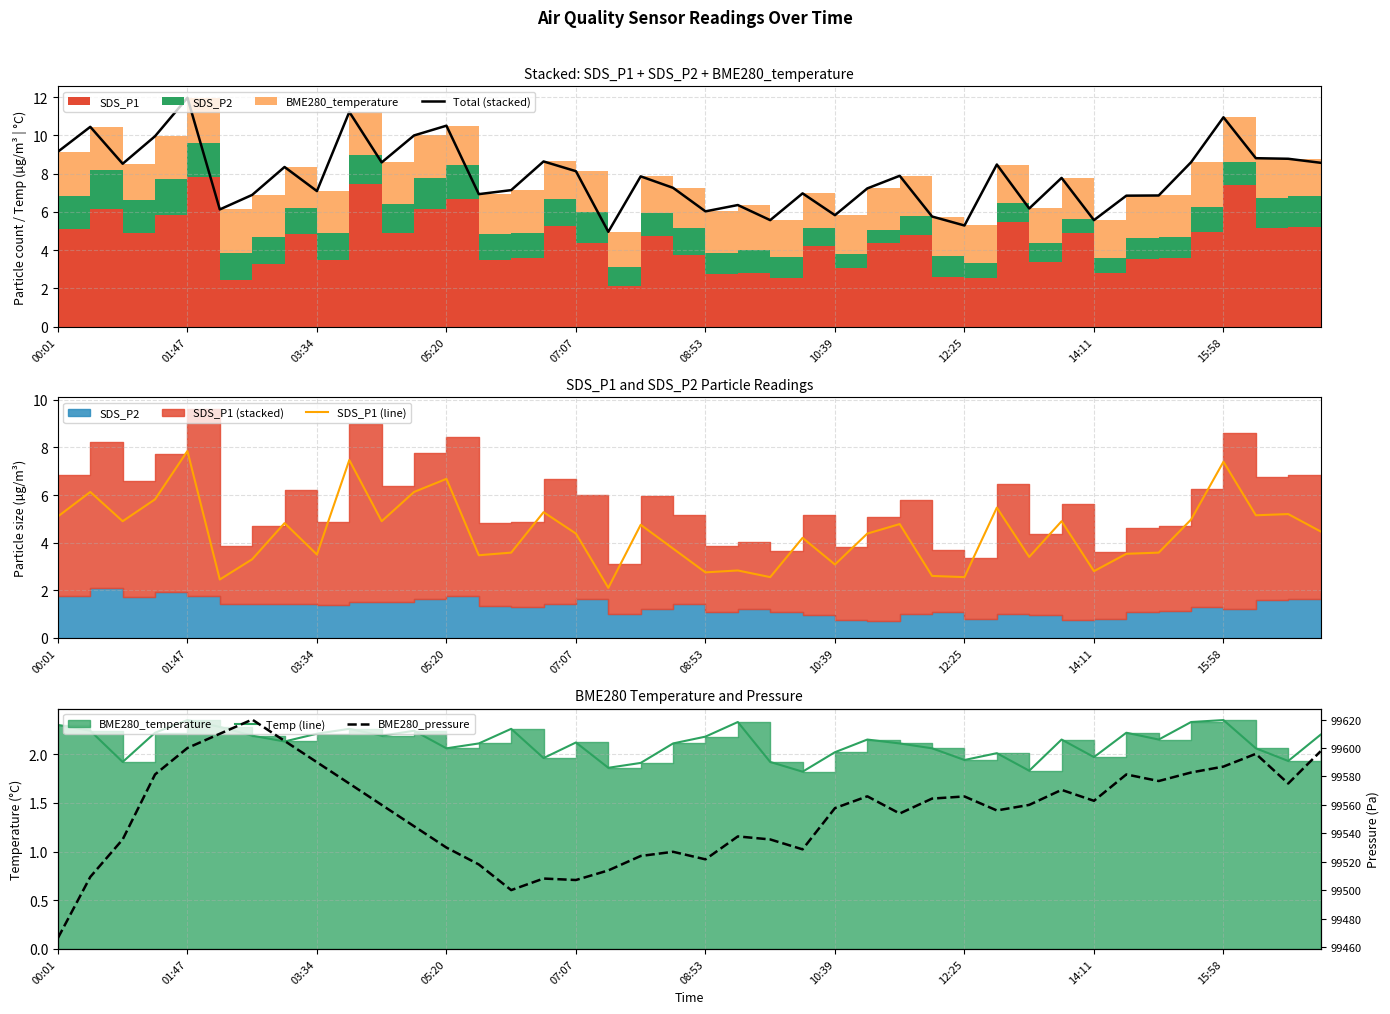

True or false: Temp (line) has a value of 3.8 at 39.

False